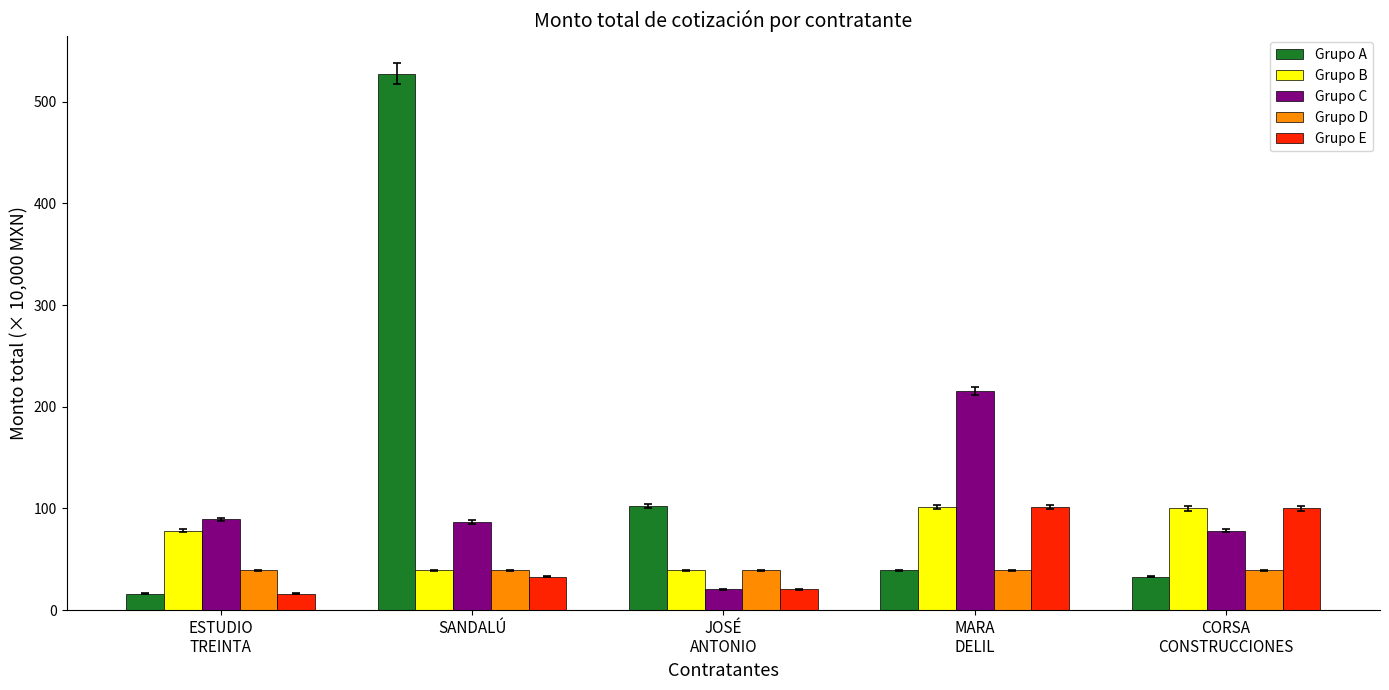

Does the chart contain stacked bars?

No